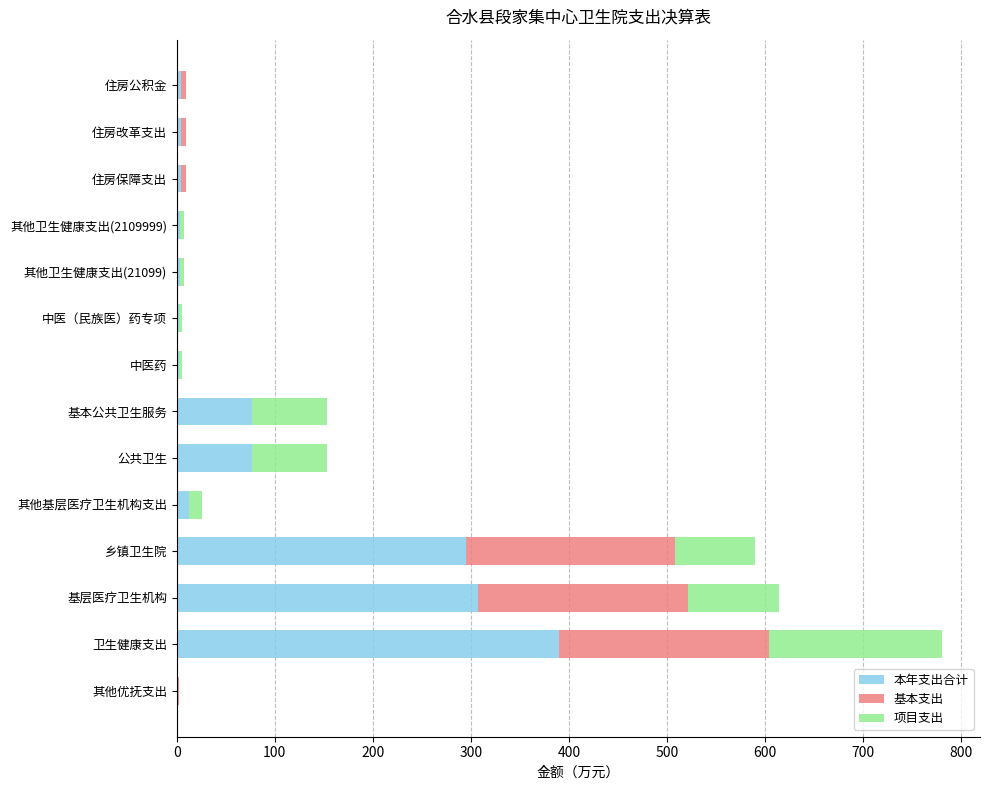

What is the total value across all series at 乡镇卫生院?

589.1